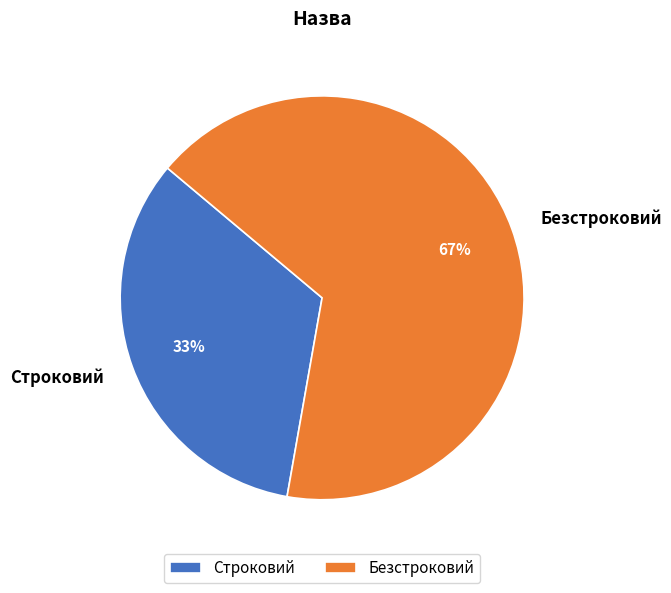

Combined, do Безстроковий and Строковий account for over 50%?

Yes